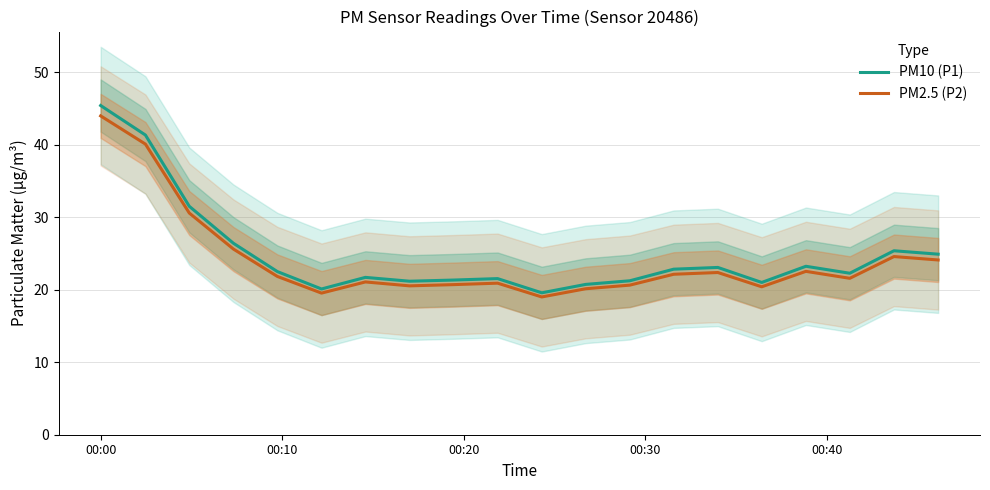

What is the difference between the second highest and second lowest values in the PM2.5 (P2) series?

20.5